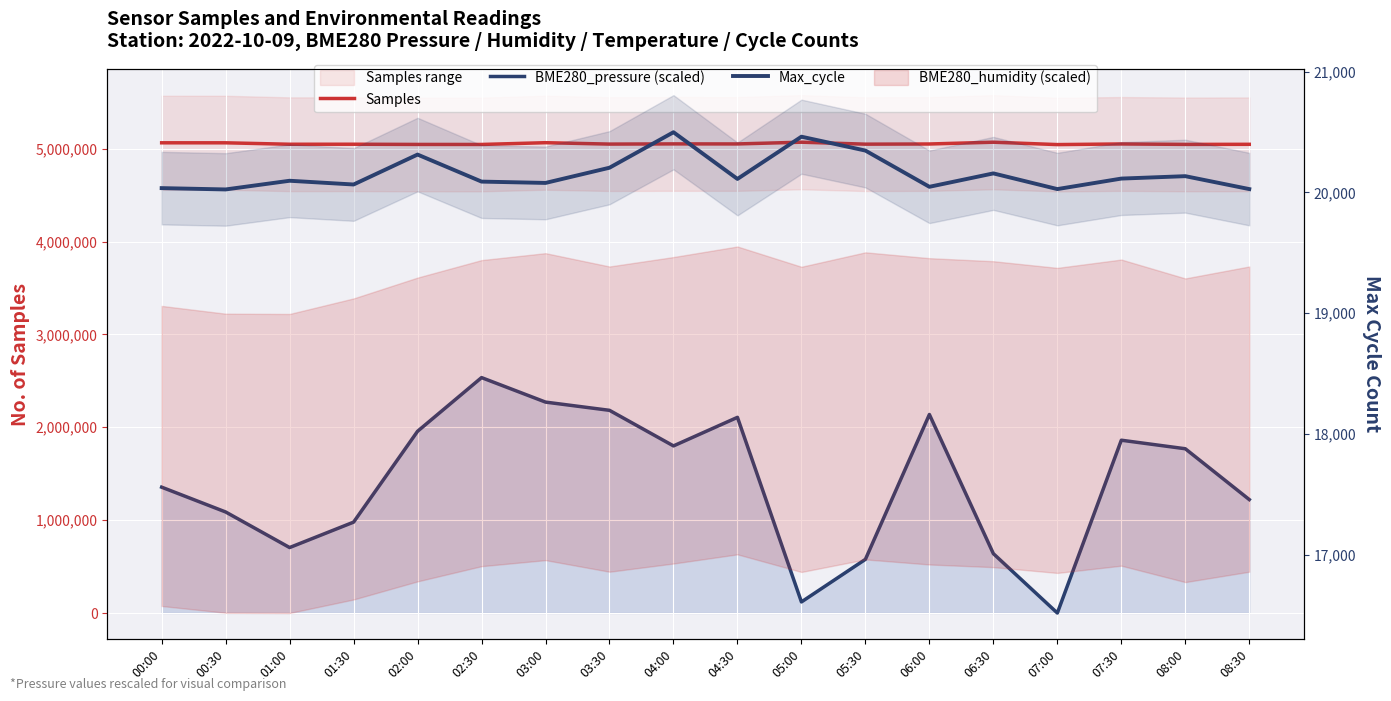

At which category does BME280_pressure (scaled) reach its first local valley?

01:00